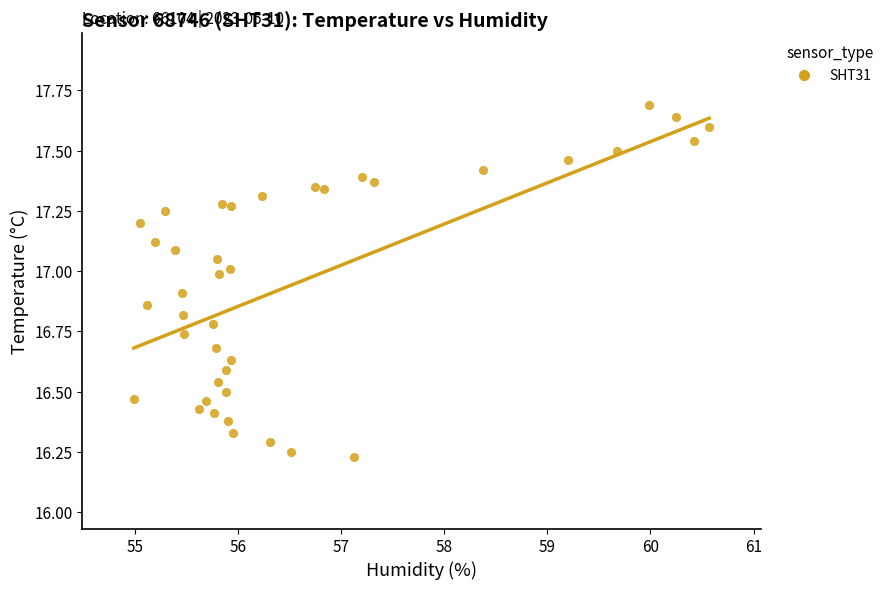

What is the range of Y values (max minus min)?

1.5